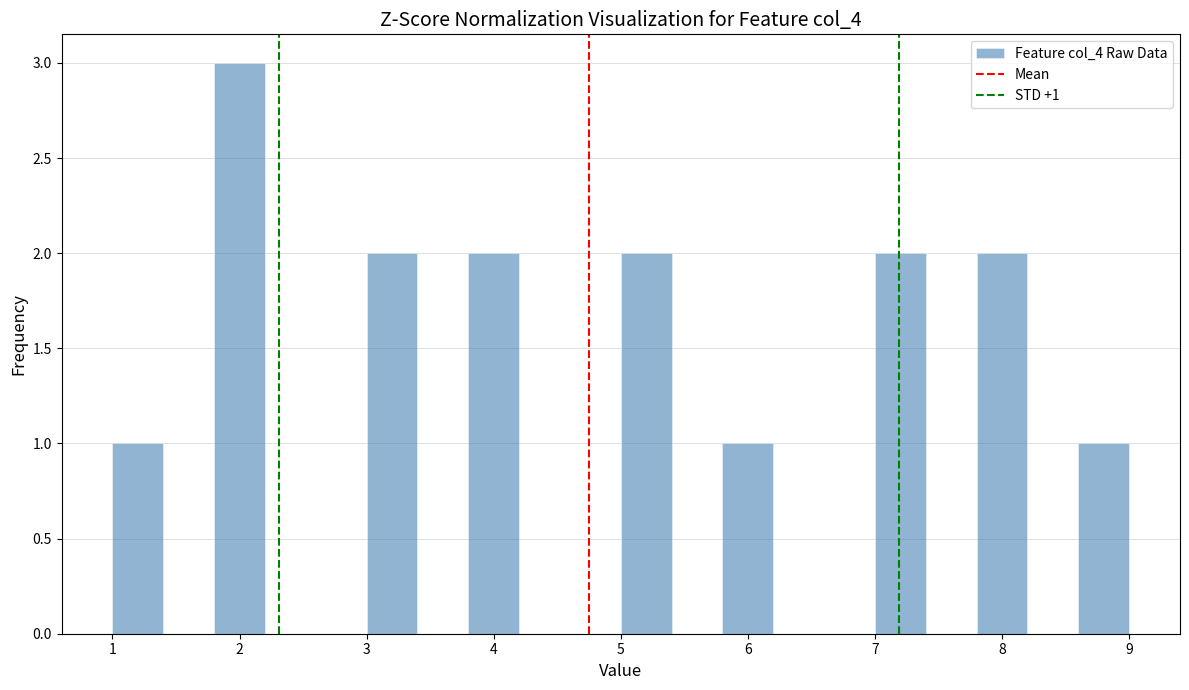

Over which range of the x-axis is the bar tallest?

1.8 to 2.2